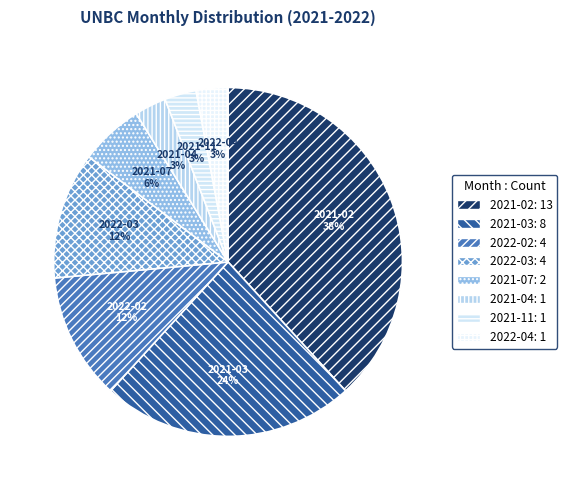

Which category has the biggest portion of the pie?

2021-02